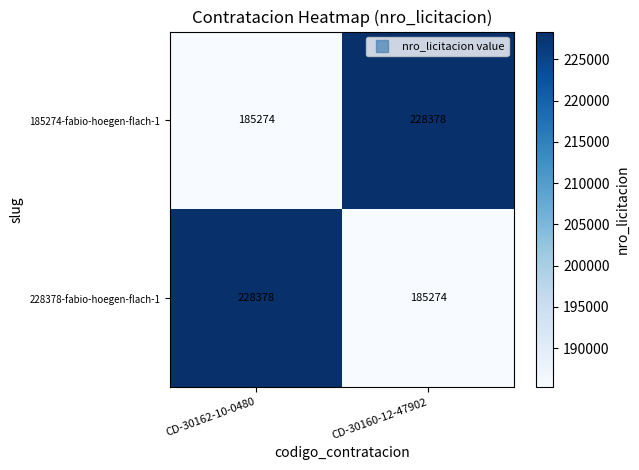

How many series are shown in this chart?

2